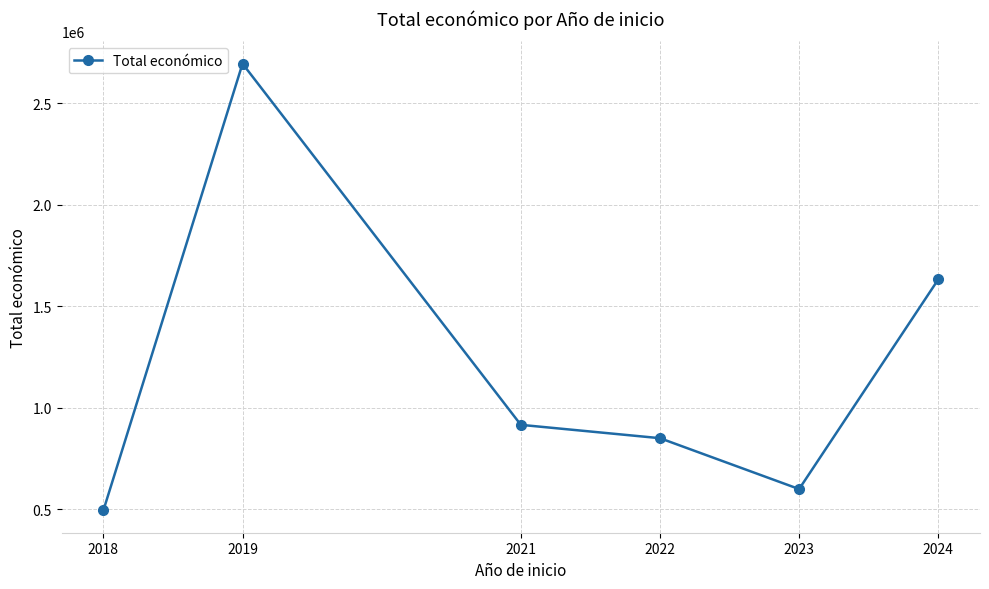

List the labels in order of value, largest first.

2019, 2024, 2021, 2022, 2023, 2018